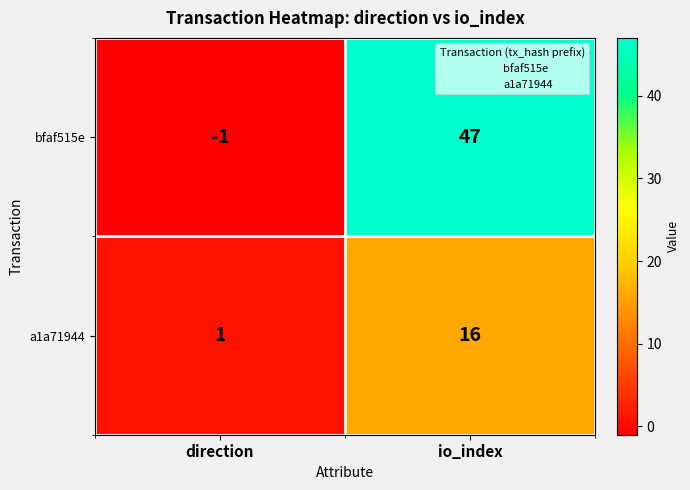

Which series has the largest total across all categories?

bfaf515e